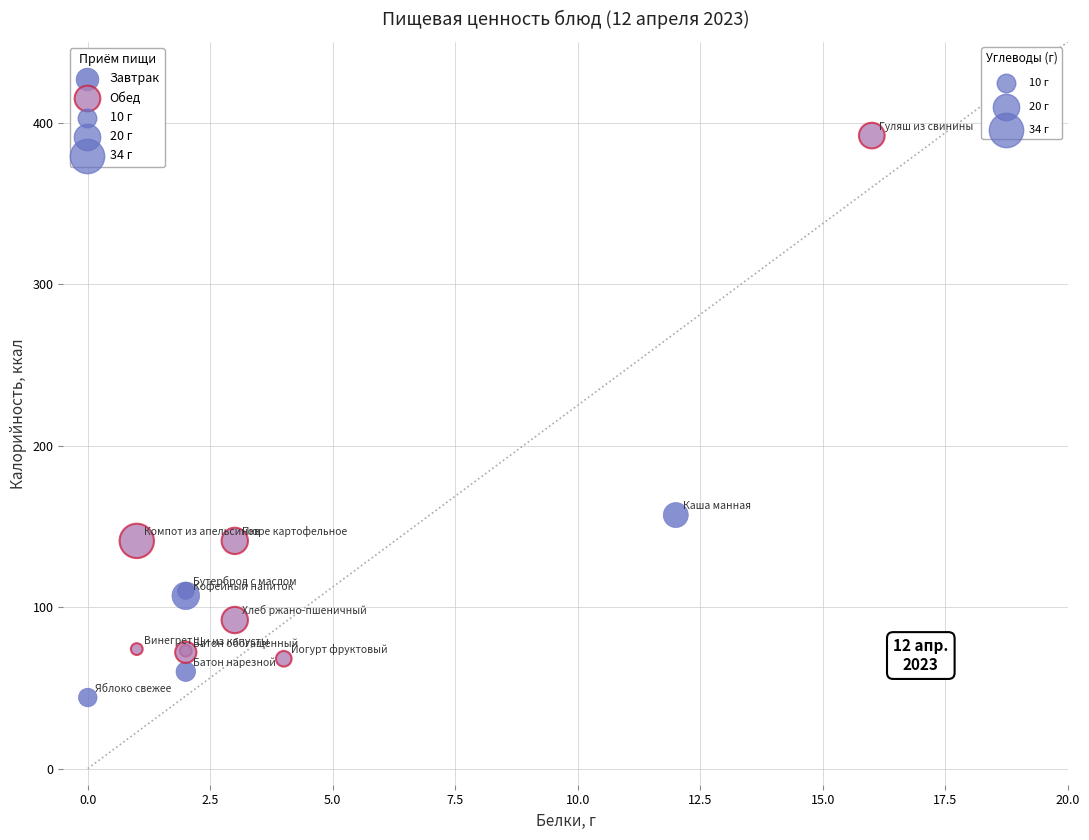

Which series reaches the minimum Y coordinate?

Завтрак